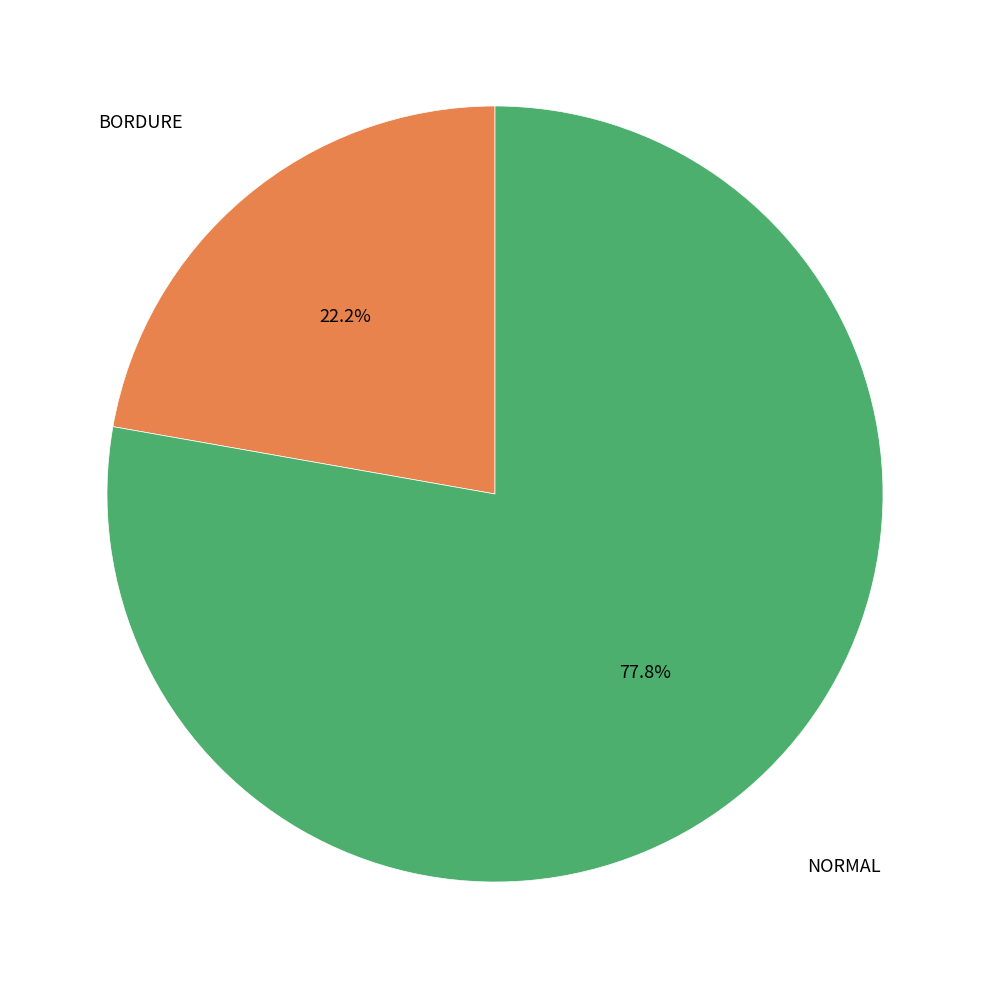

Does any single category account for the majority?

Yes